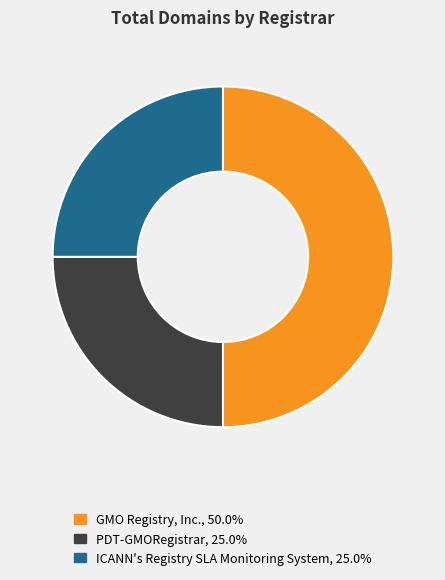

Combined, do ICANN's Registry SLA Monitoring System and GMO Registry, Inc. account for over 50%?

Yes